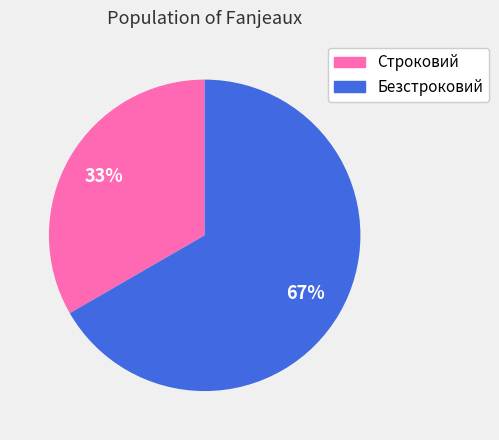

What is the ratio of the value at Безстроковий to the value at Строковий?

2.0